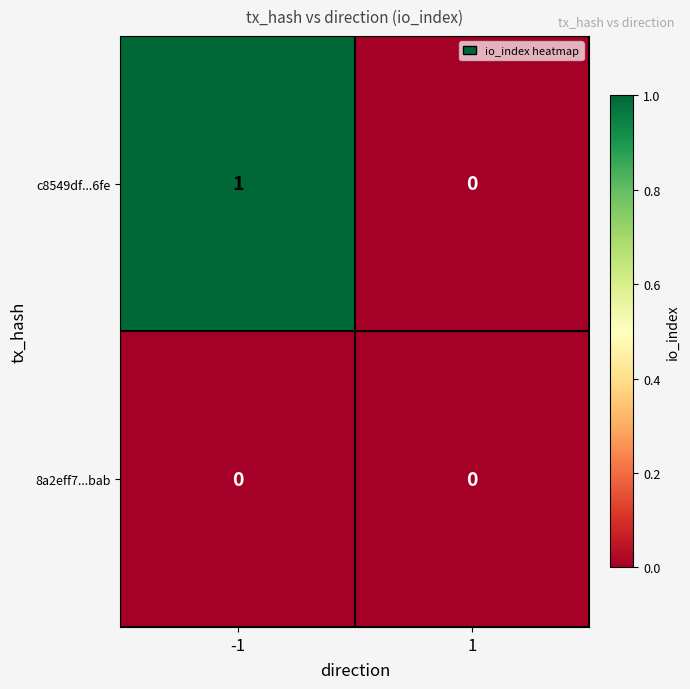

Between -1 and 1, which series saw the biggest shift?

c8549df...6fe